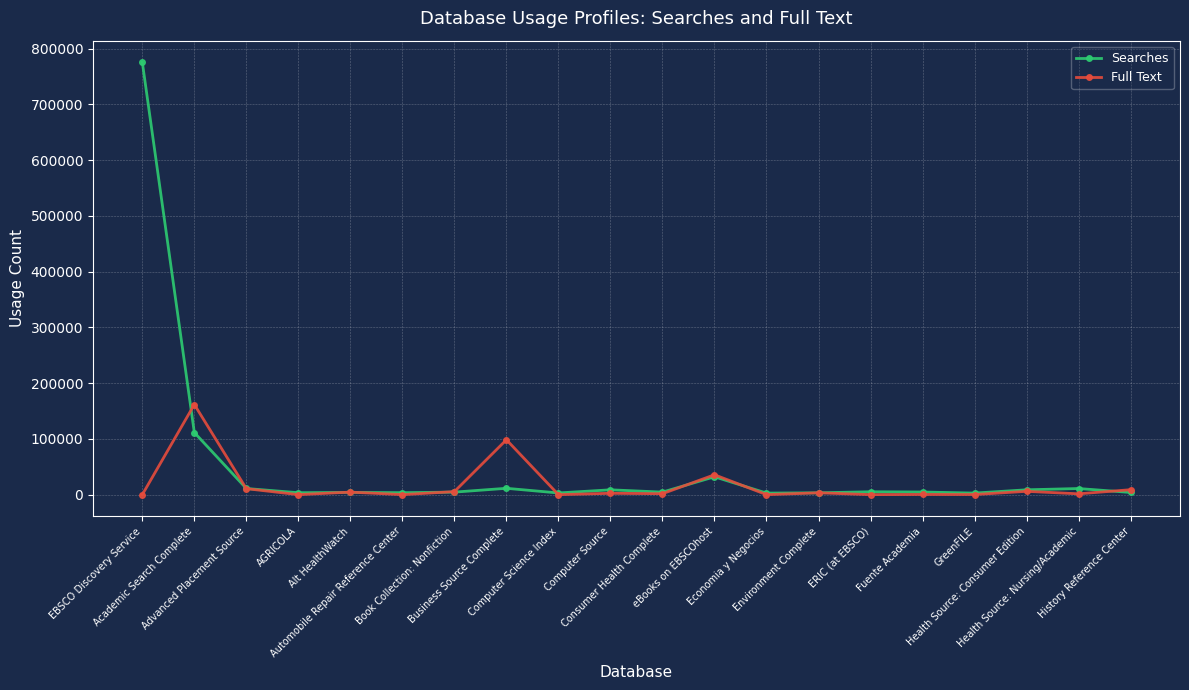

True or false: Searches has more than 2 interior local peaks.

True